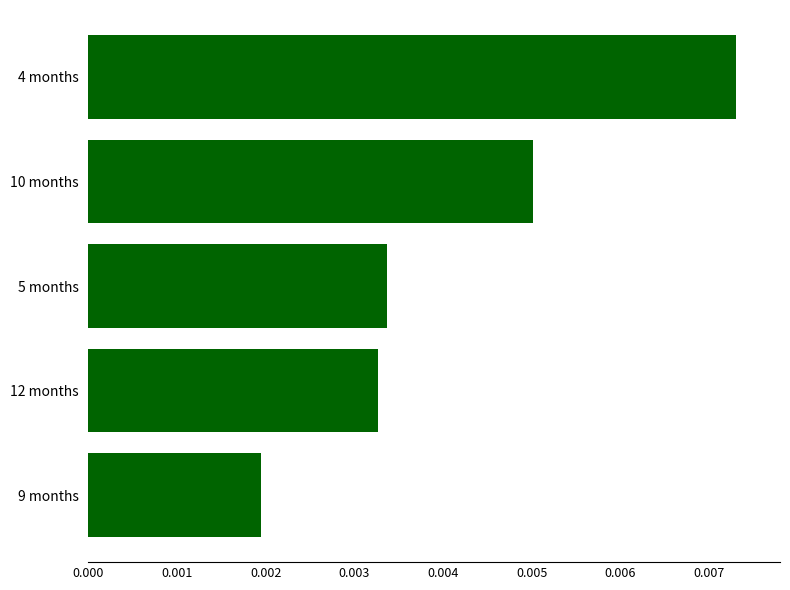

Count the values in the range 0 to 1.

5